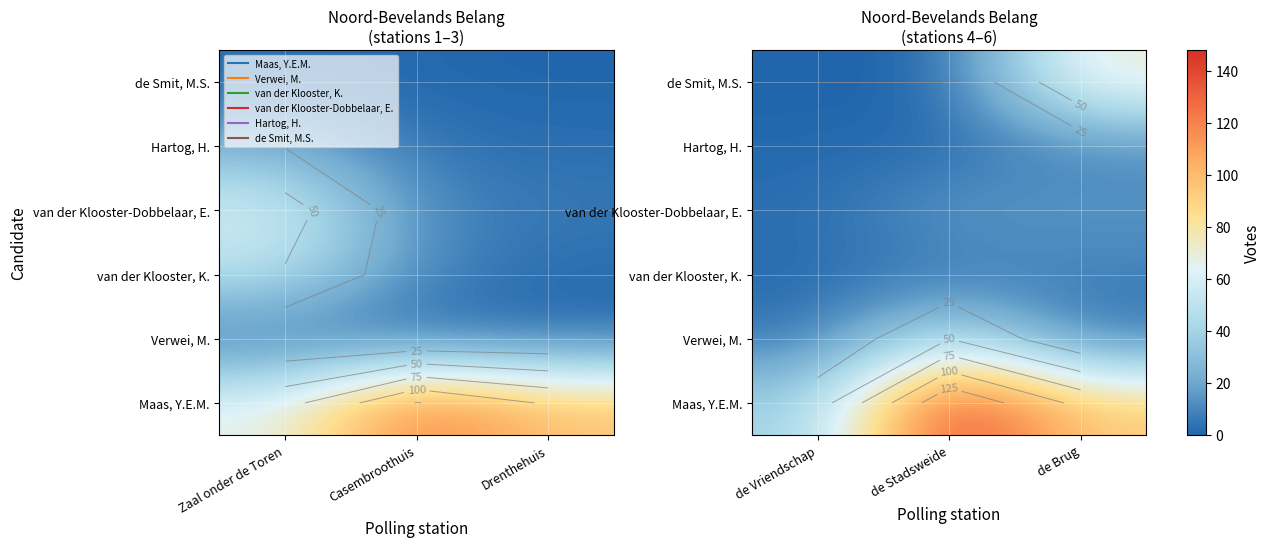

How many categories are shown in the chart?

3